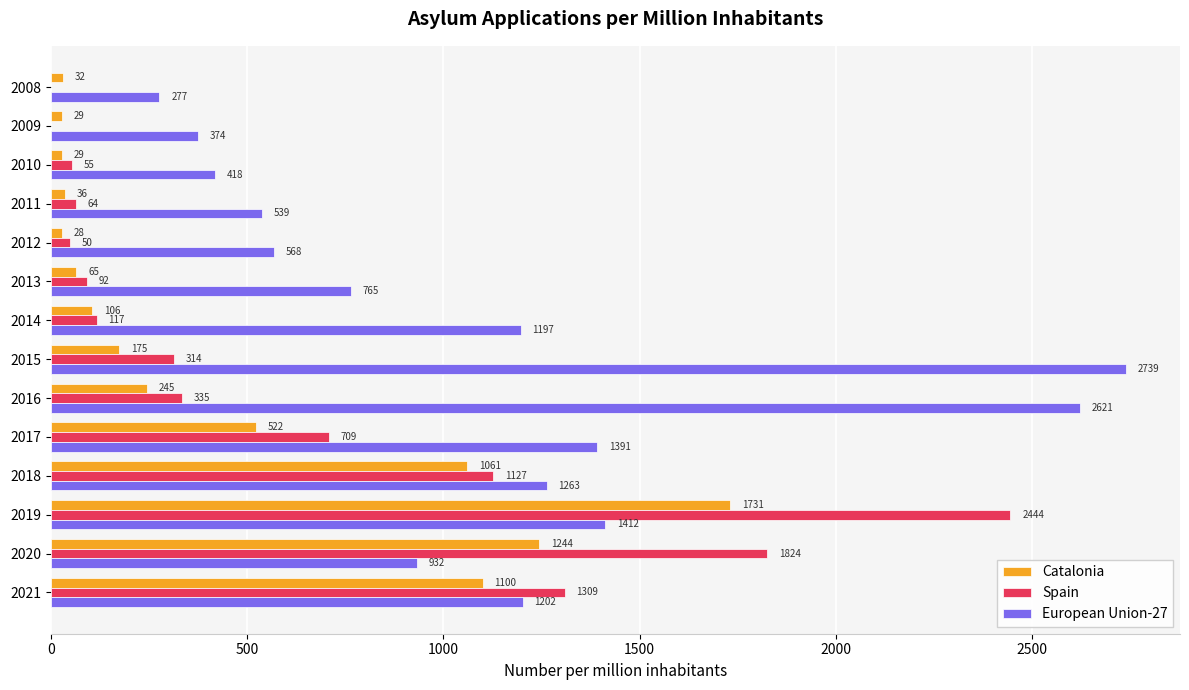

What is the sum of the Spain values at 2011 and 2014?

181